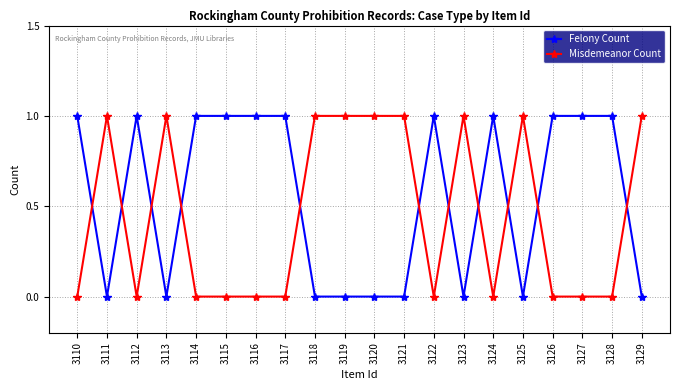

True or false: Misdemeanor Count and Felony Count cross at least once.

True